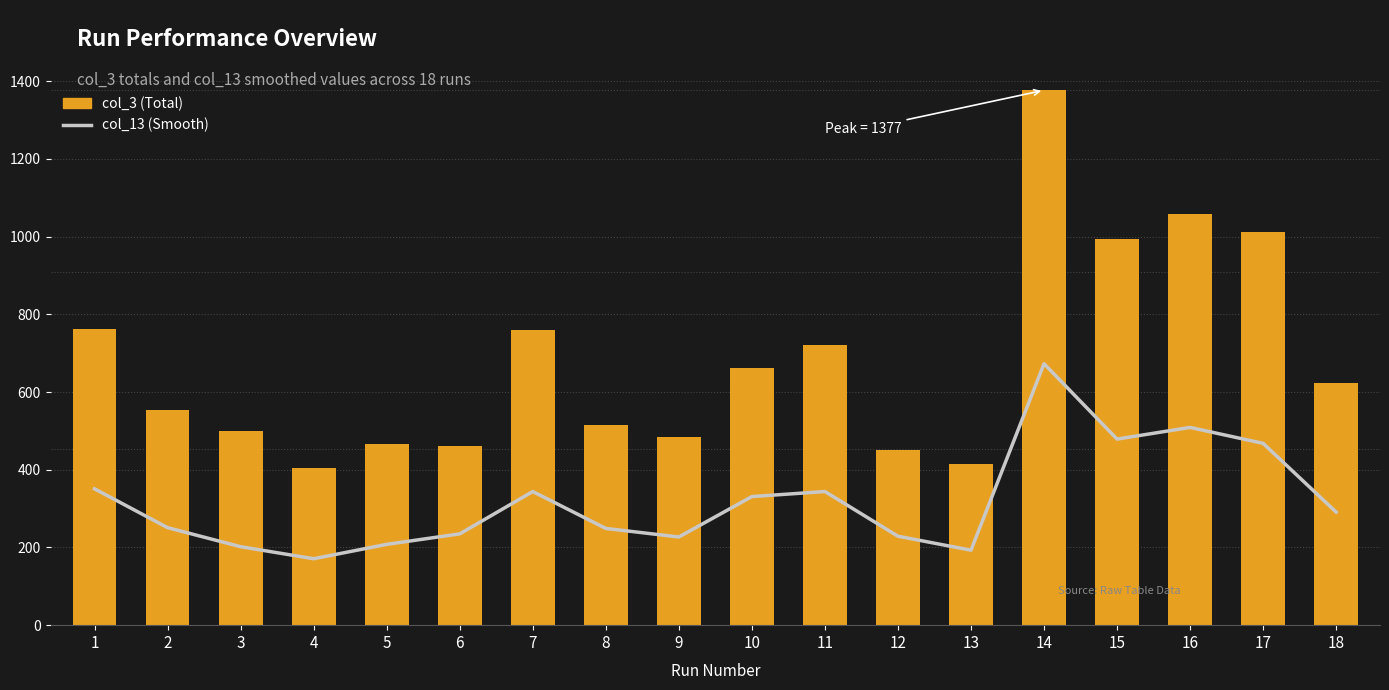

What is the total value across all series at 11?

1064